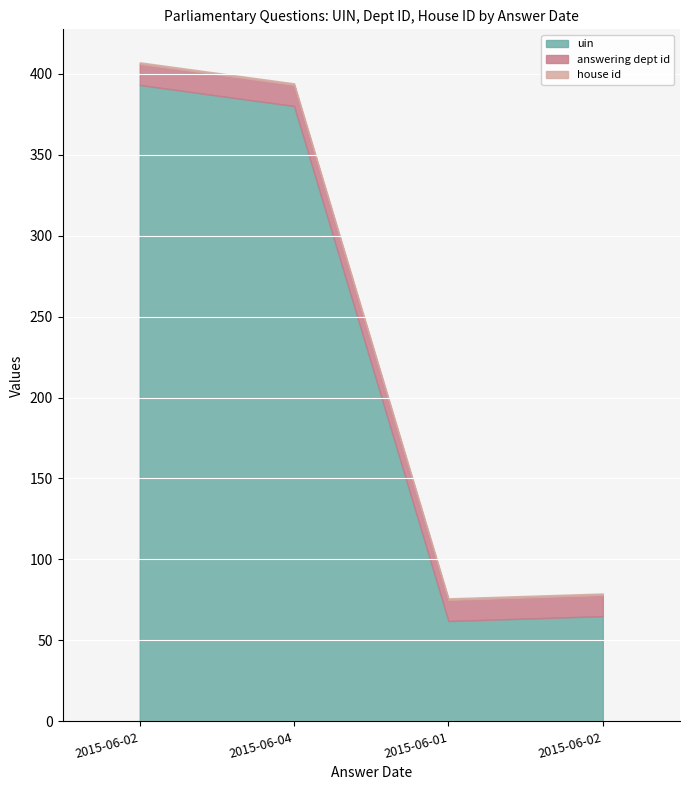

Which series changed the most between 2015-06-02 and 2015-06-01?

uin